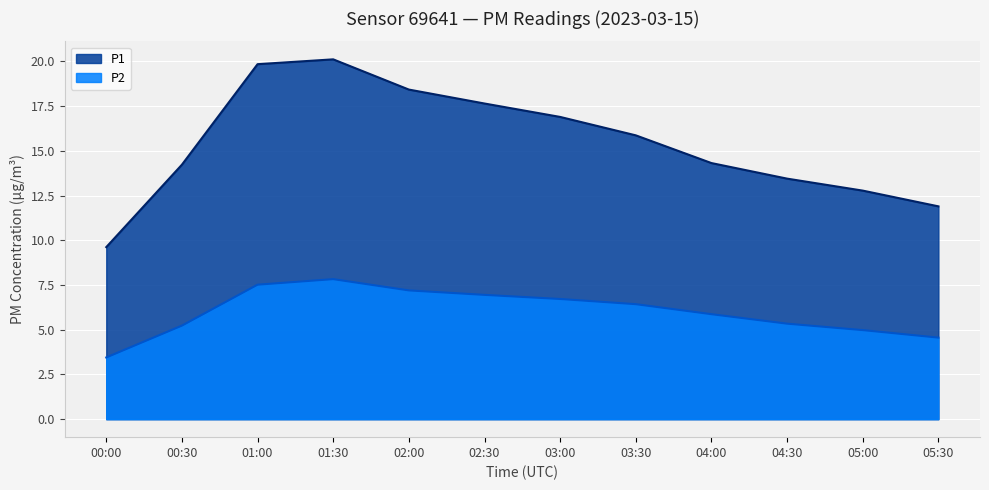

What is the difference between the maximum and minimum values in the P2 series?

4.4